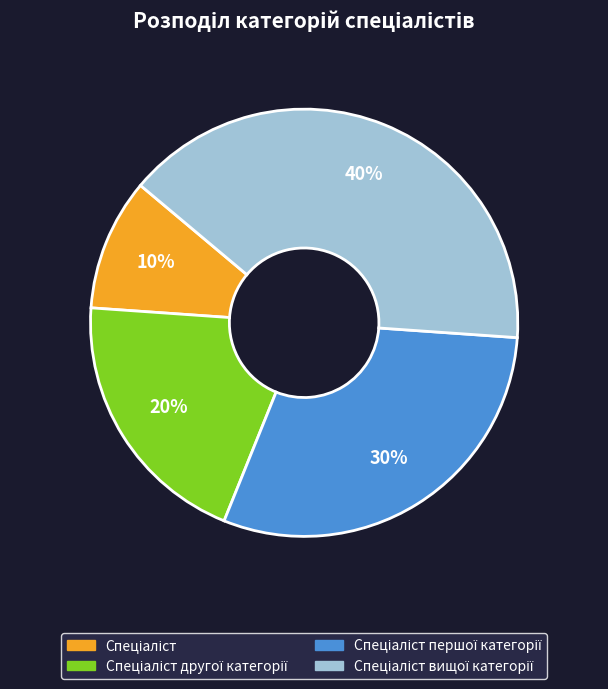

To the nearest percent, what is the difference between the largest and smallest slice percentages?

30%